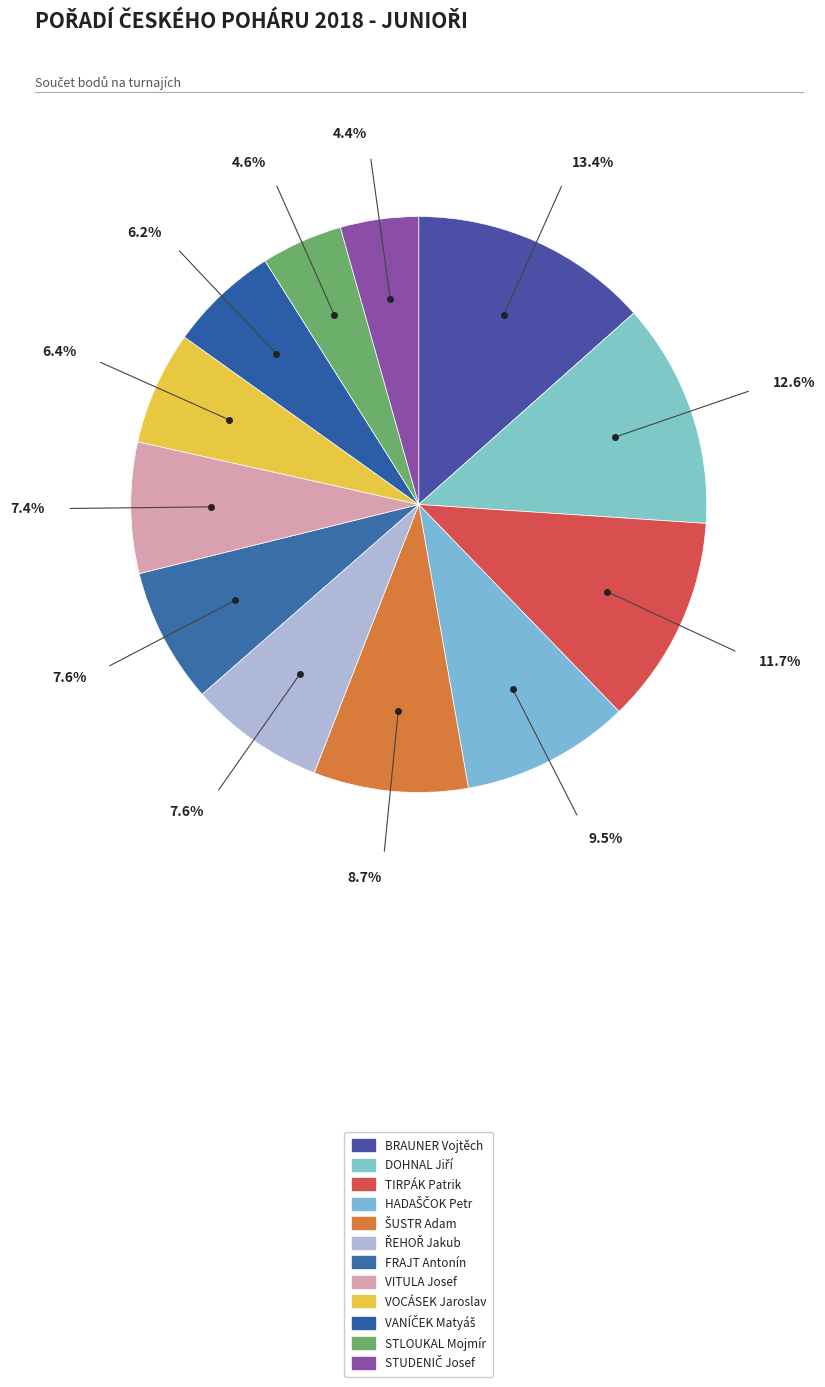

Does DOHNAL Jiří account for over 50% of the chart?

No